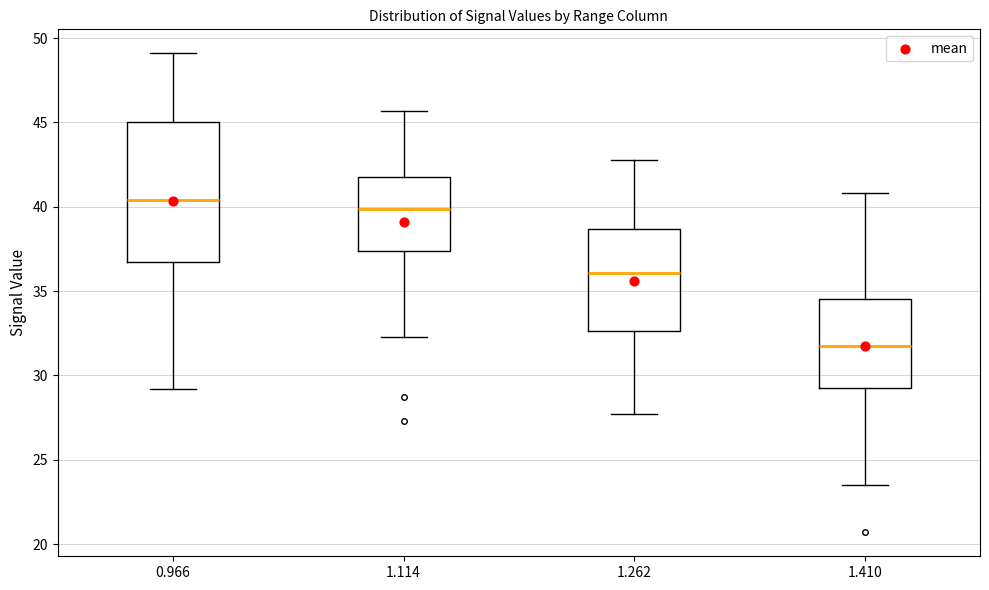

Reading left to right, transcribe this box plot: for each box, give where its median line is, the range the box spans, and where its two whiskers end, as read against the y-axis. The values are not printed on the chart, so give them approximately, as read against the axis.

0.966: median 40.5, box 36.5 to 45.0, whiskers 29.0 to 49.0
1.114: median 40.0, box 37.5 to 42.0, whiskers 32.5 to 45.5
1.262: median 36.0, box 32.5 to 38.5, whiskers 27.5 to 43.0
1.410: median 32.0, box 29.5 to 34.5, whiskers 23.5 to 41.0